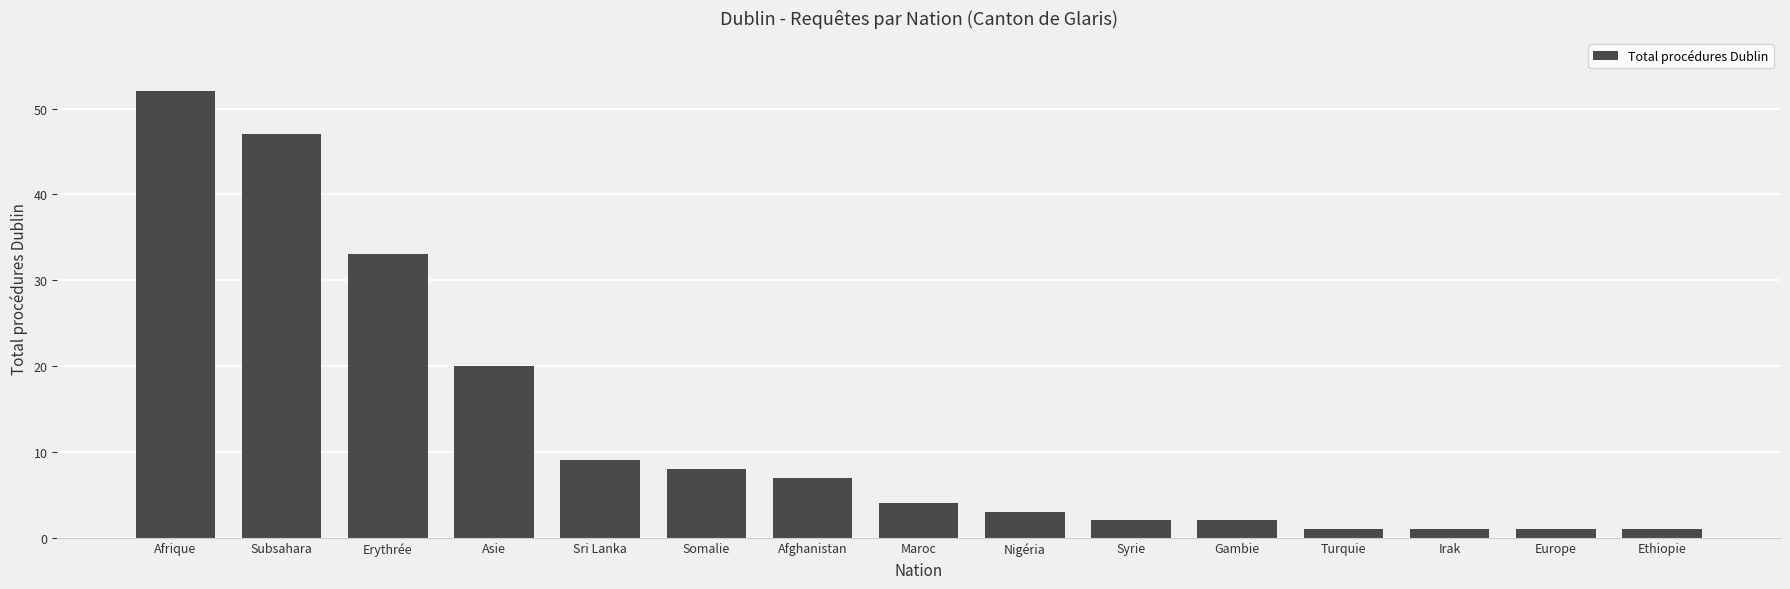

Are the bars horizontal?

No